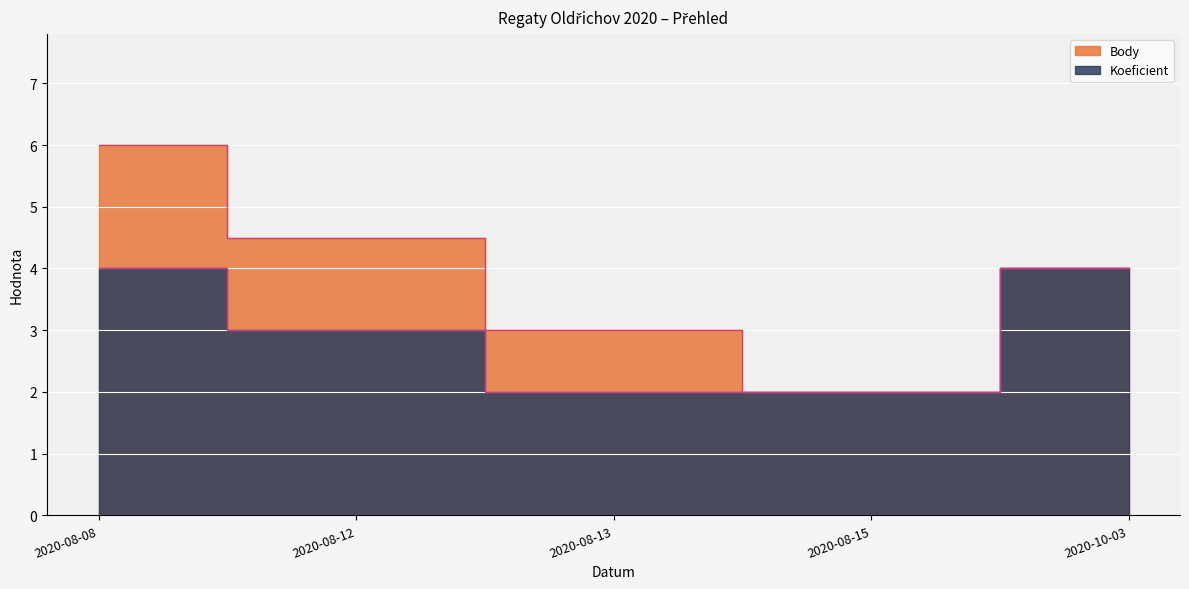

At how many categories does at least one series exceed 2?

4